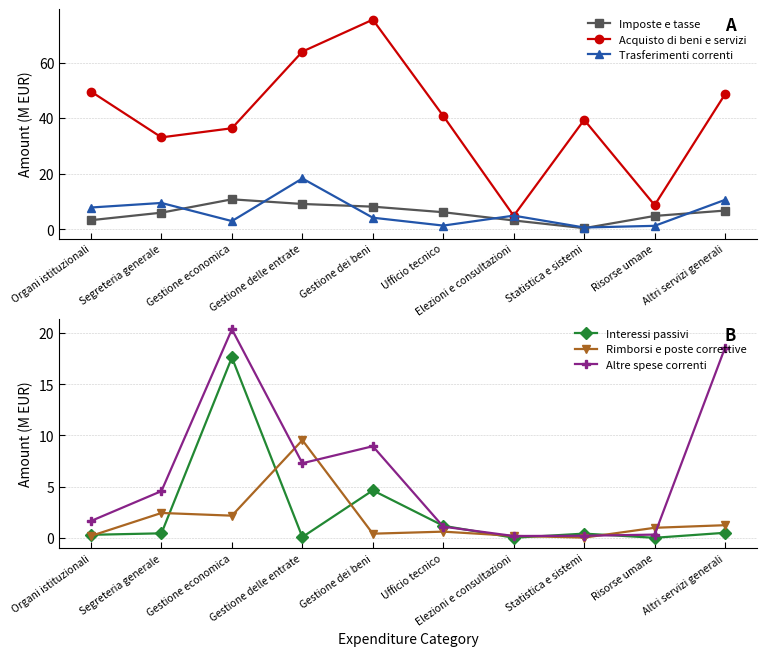

How many distinct data groups are displayed?

6